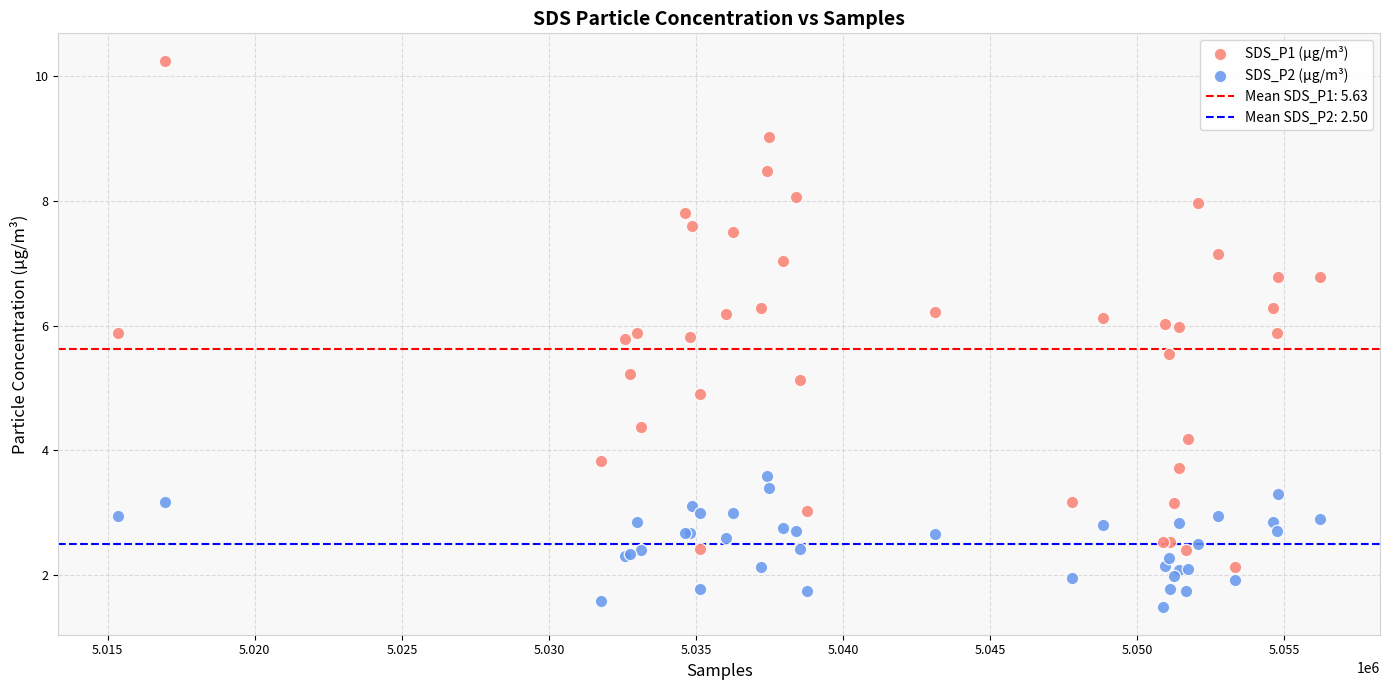

Which series reaches the minimum Y coordinate?

SDS_P2 (µg/m³)